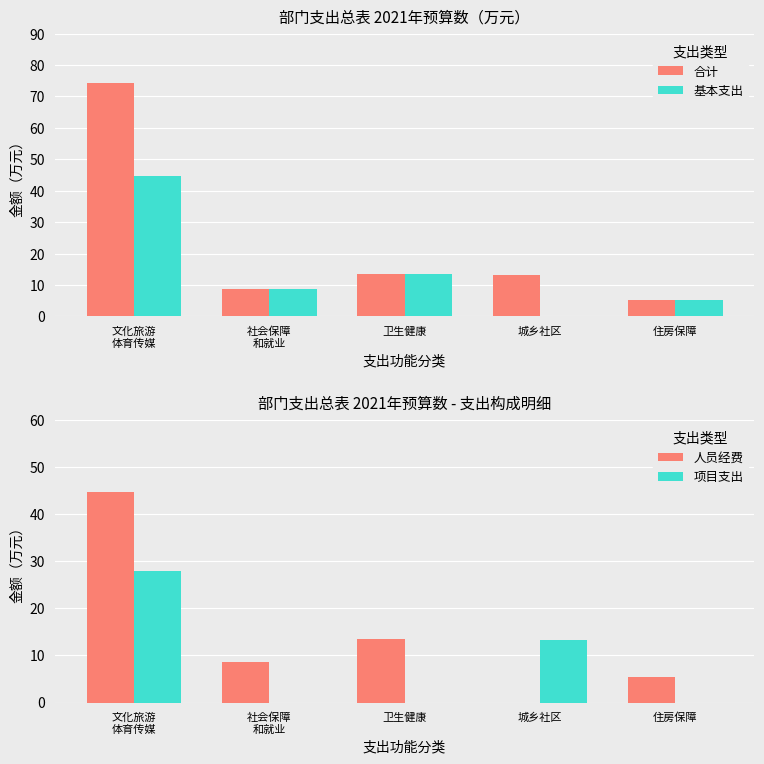

How many distinct data groups are displayed?

4